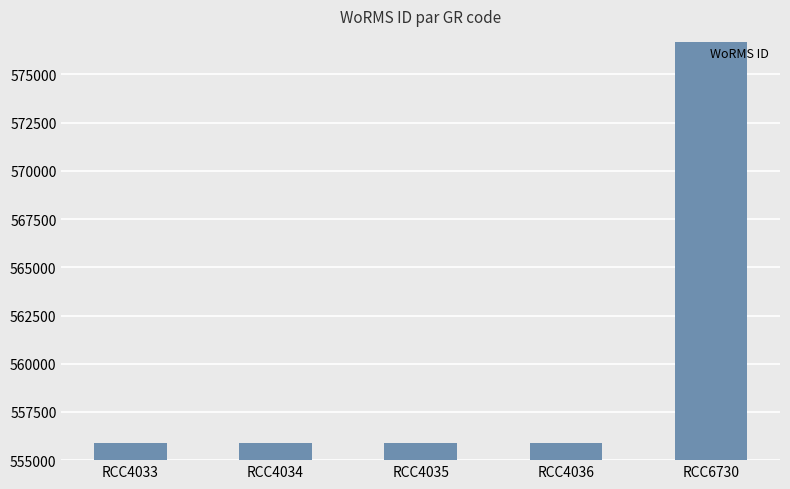

Is it true that the value at RCC4033 is 555895?

True